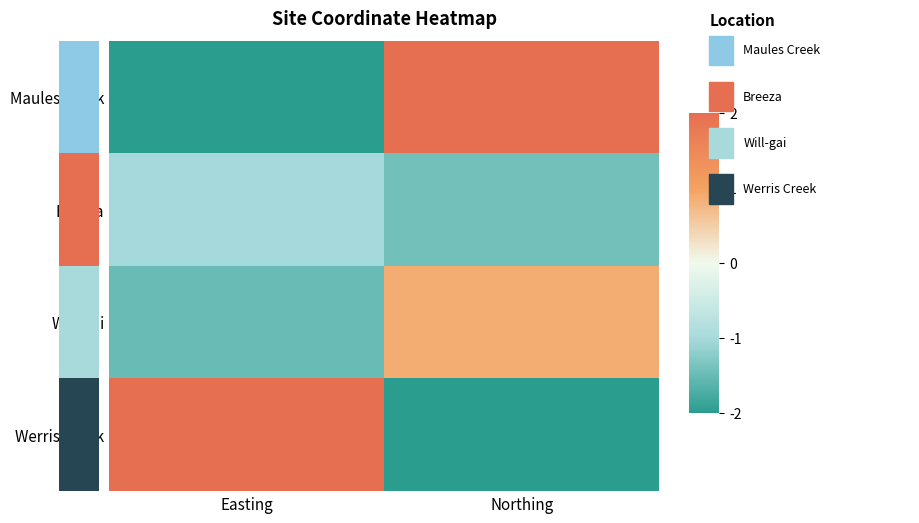

Between Northing and Easting, which is larger?

Northing